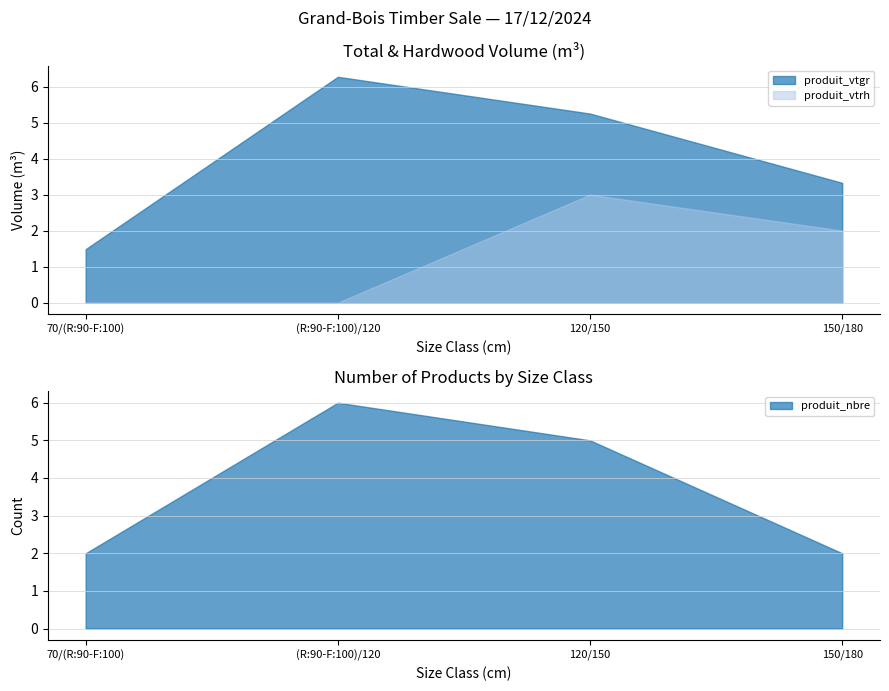

At 70/(R:90-F:100), list the series in order from largest to smallest.

produit_nbre, produit_vtgr, produit_vtrh